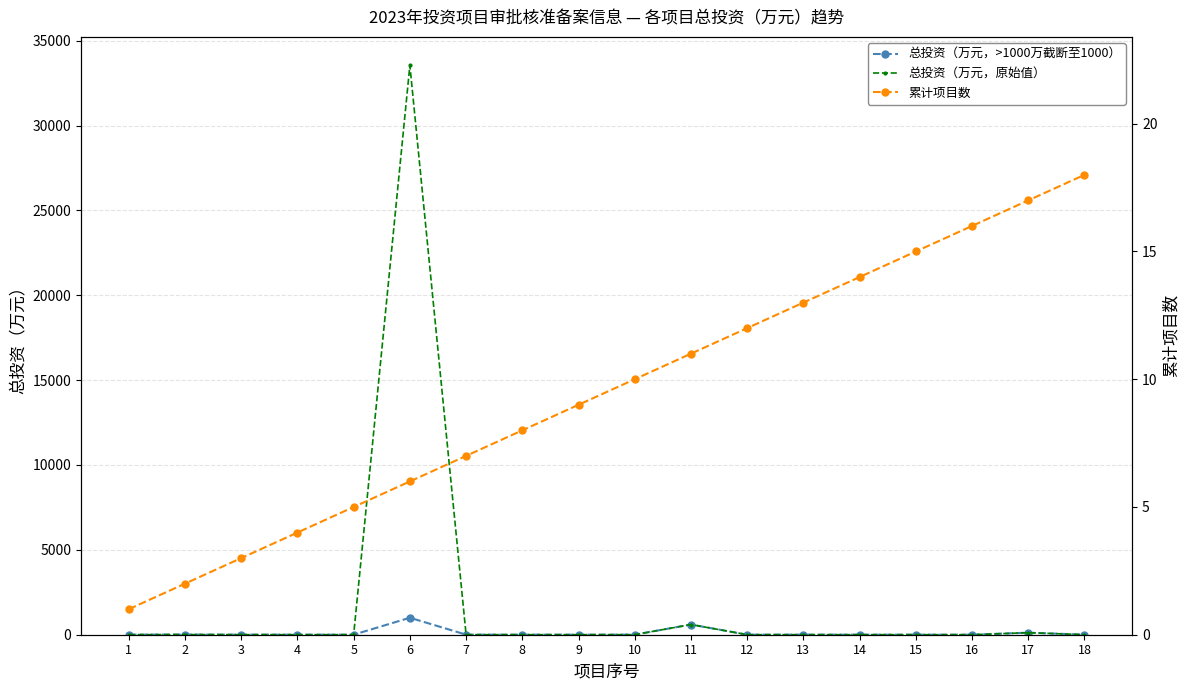

Between 16 and 12, which is larger?

12